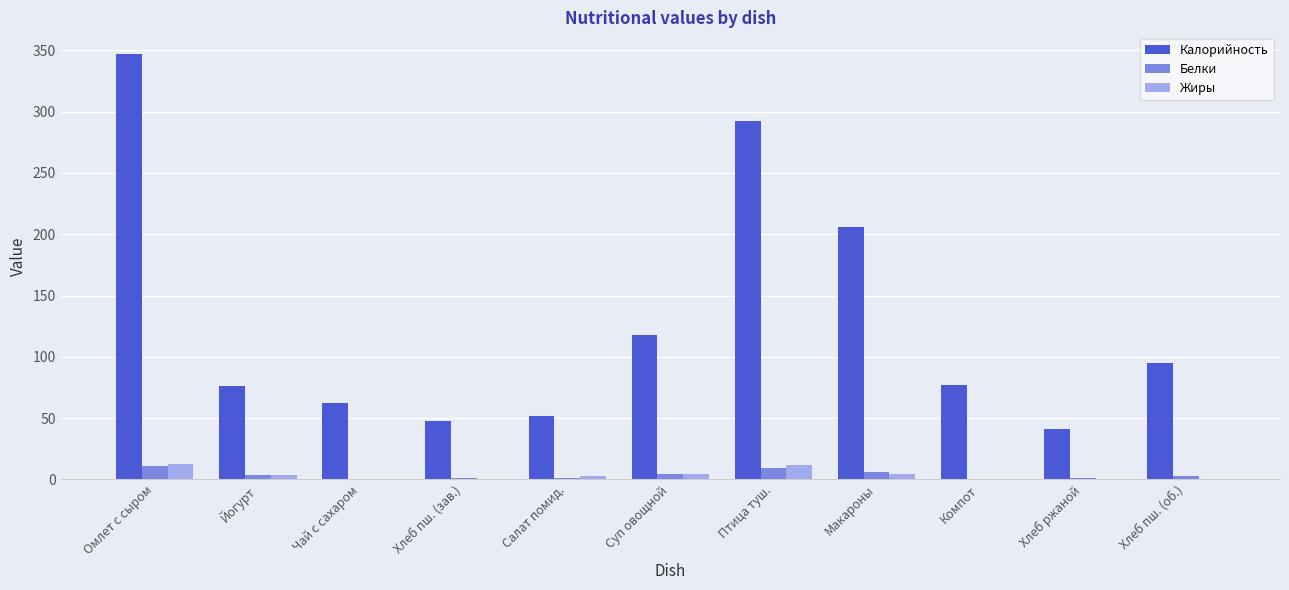

Which series has the largest total across all categories?

Калорийность